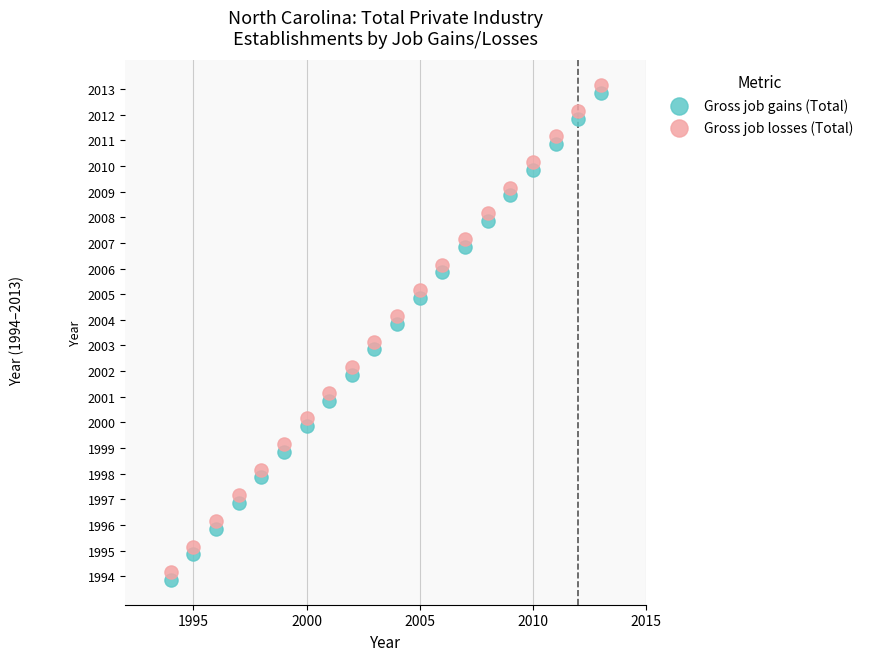

Which series contains the highest Y value?

Gross job losses (Total)